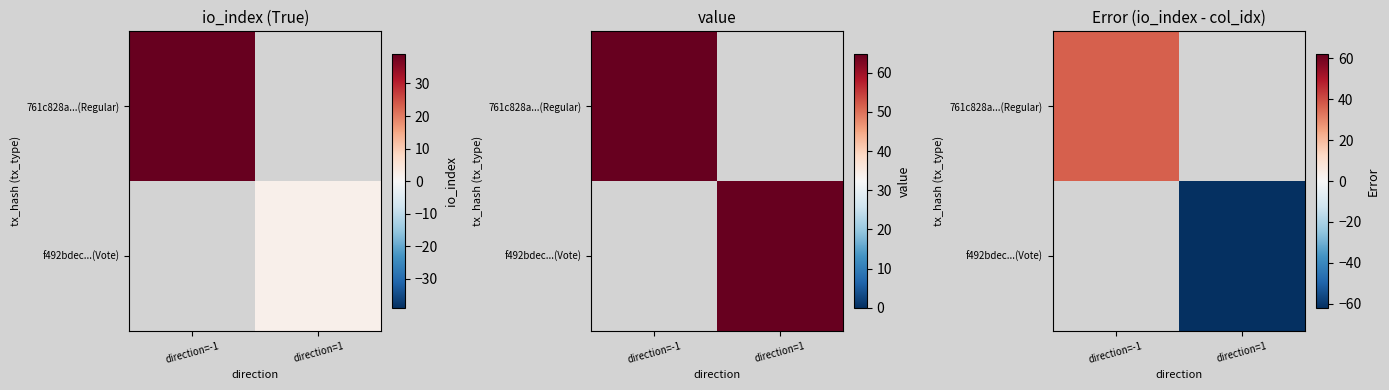

Which category has the highest value in the f492bdec...(Vote) series?

direction=-1